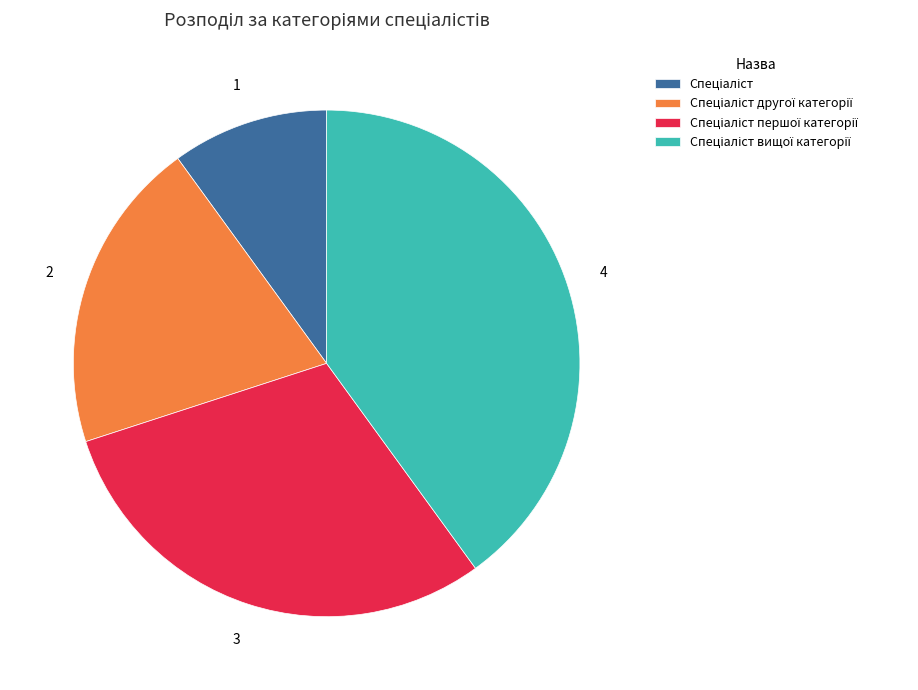

Does any single category account for the majority?

No